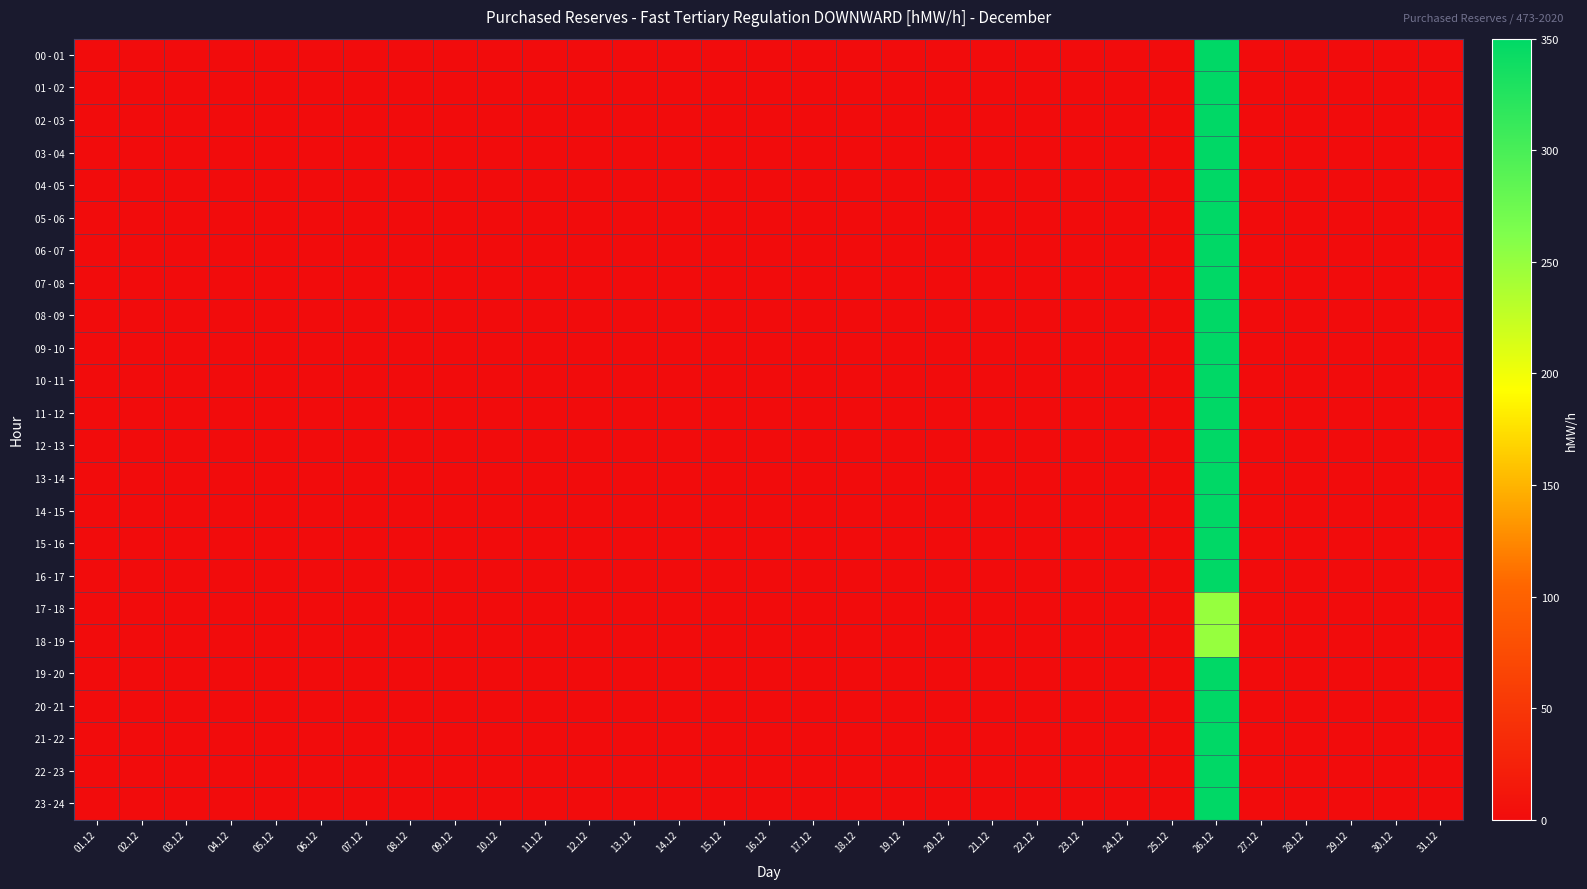

How many categories are shown in the chart?

31